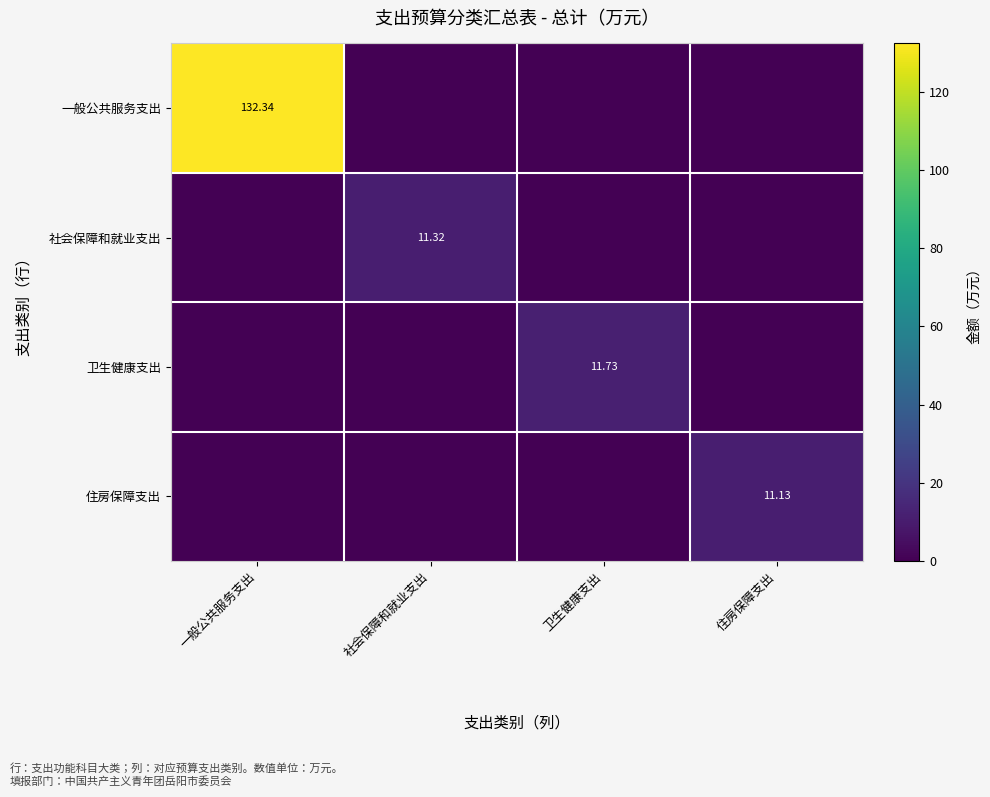

How many positive values does the 卫生健康支出 series have?

1